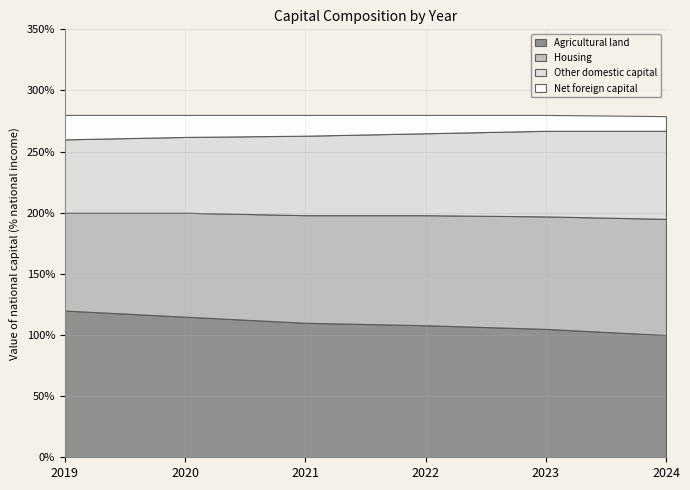

Reading left to right, transcribe all the data shown in this chart.

Agricultural land: 120	115	110	108	105	100
Housing: 80	85	88	90	92	95
Other domestic capital: 60	62	65	67	70	72
Net foreign capital: 20	18	17	15	13	12